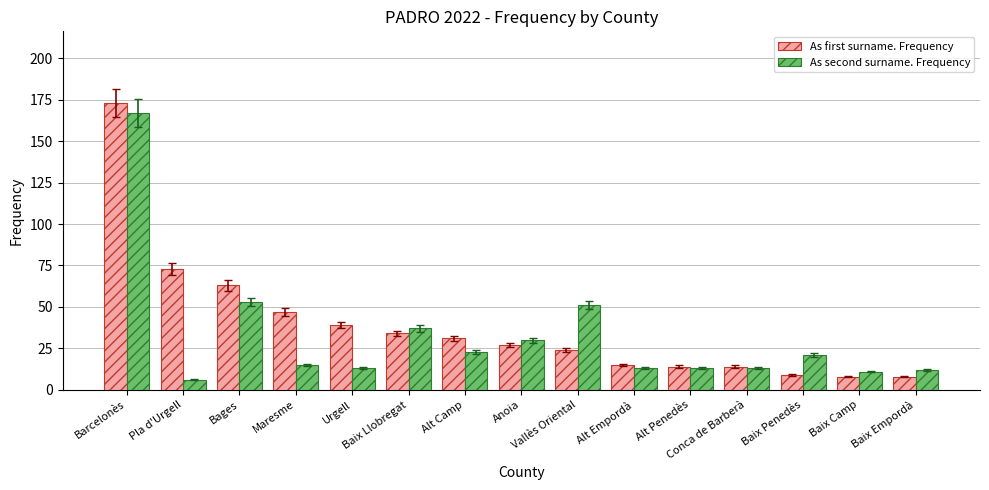

How many bars are there in each group?

2